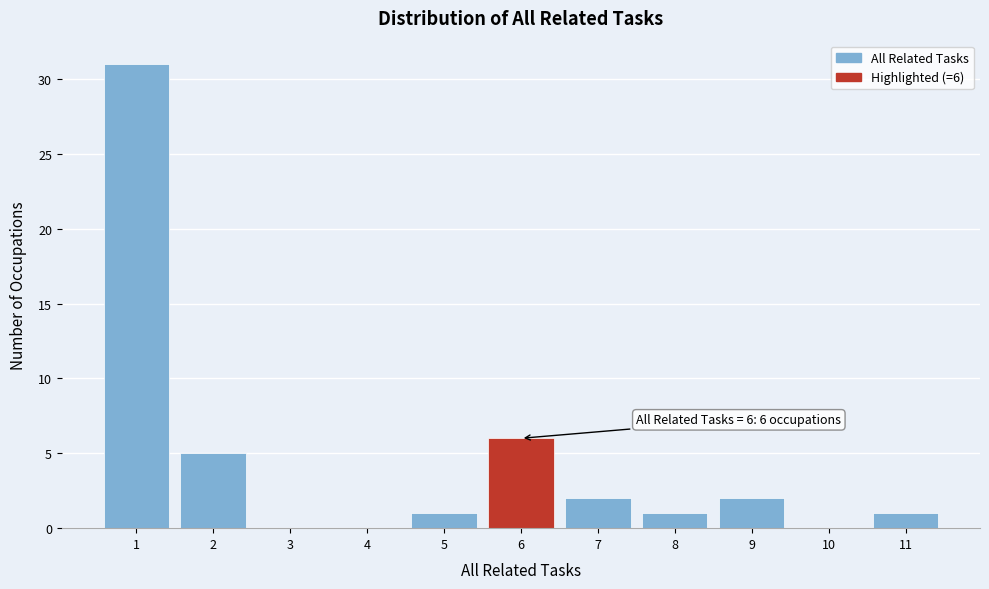

Over which range of the x-axis is the bar tallest?

0.5 to 1.5